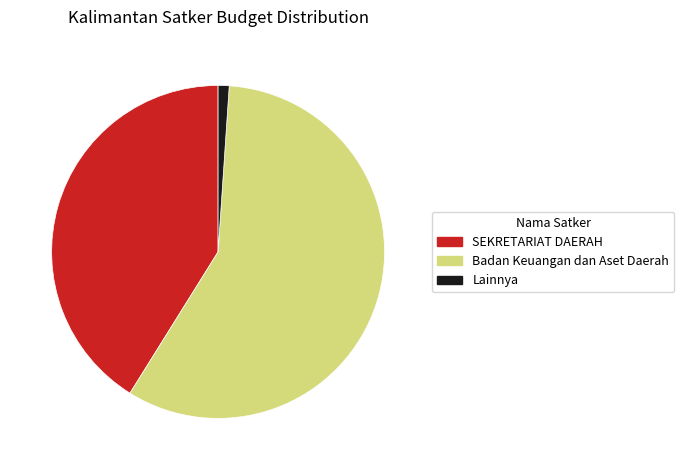

Does any single category account for the majority?

Yes